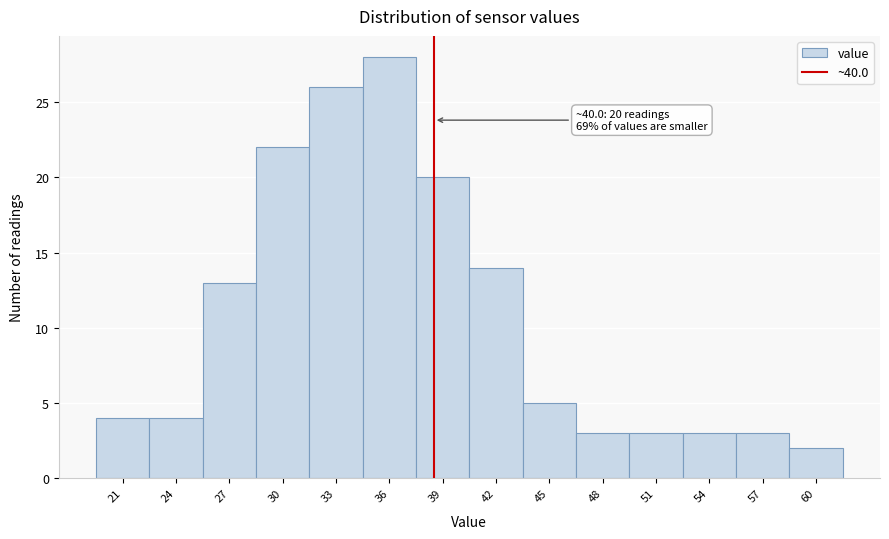

Reading right to left, transcribe all the data shown in this chart.

60=2	57=3	54=3	51=3	48=3	45=5	42=14	39=20	36=28	33=26	30=22	27=13	24=4	21=4